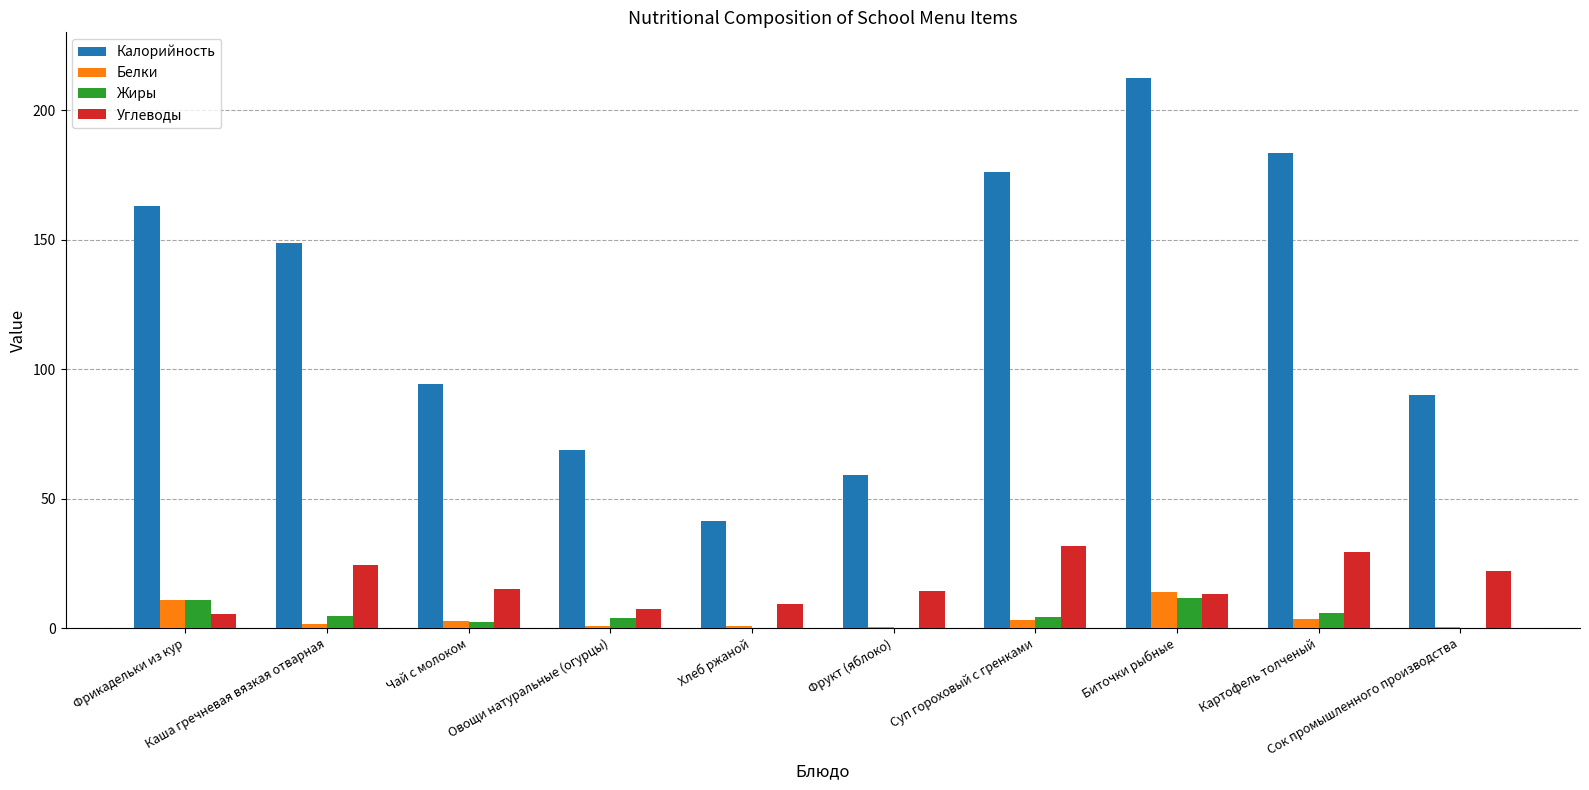

What are all the series names shown in the legend?

Калорийность, Белки, Жиры, Углеводы